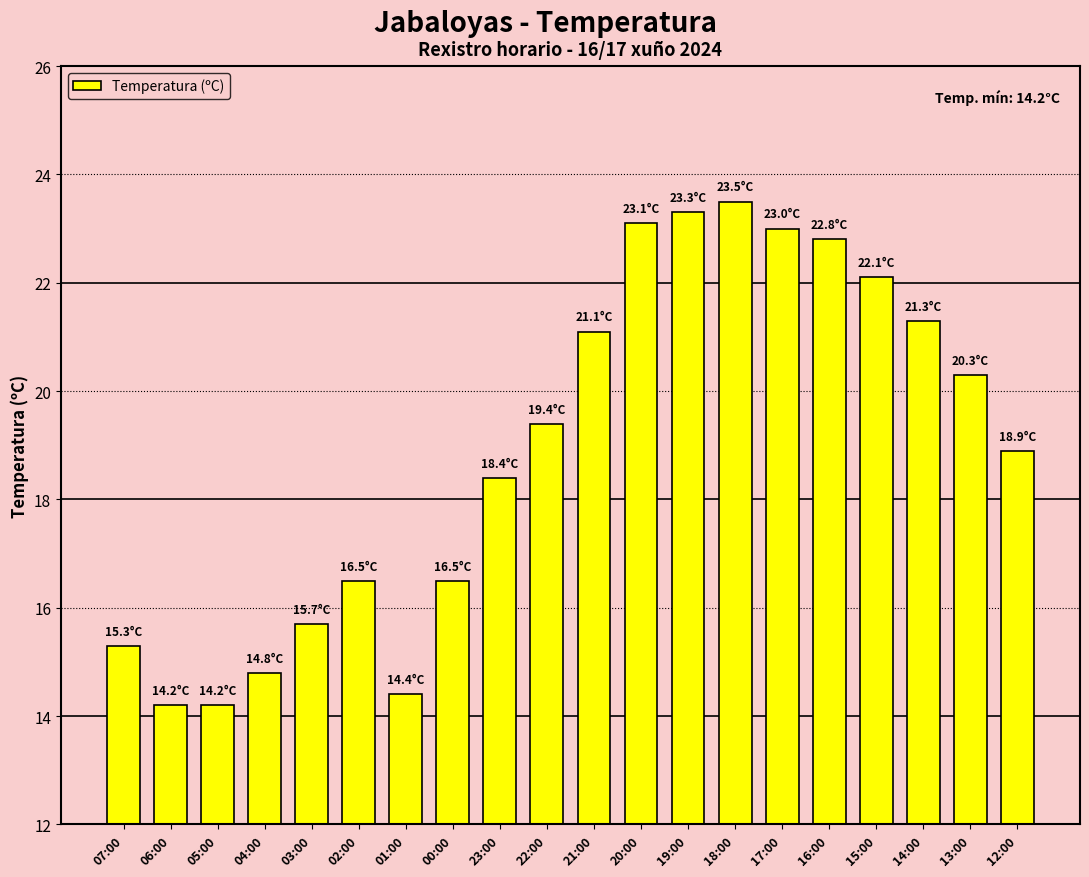

What is the change in value from 01:00 to 21:00?

+6.7